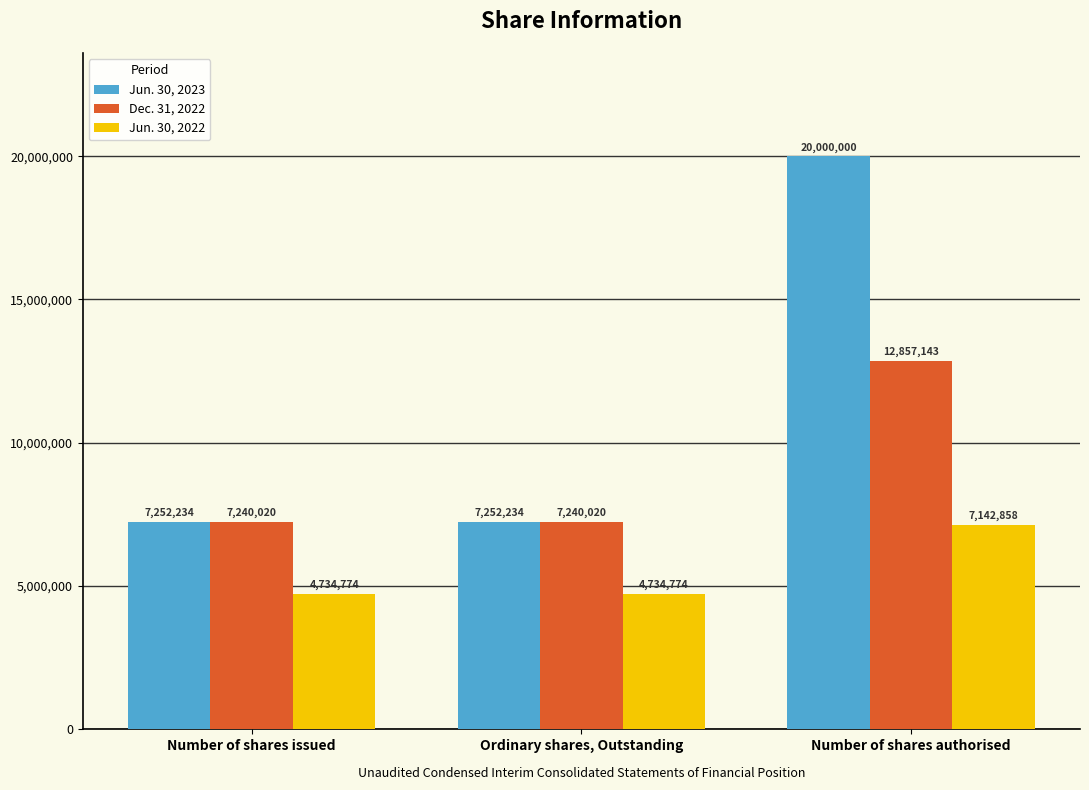

The Dec. 31, 2022 series shows 7240020 at Ordinary shares, Outstanding. True or false?

True